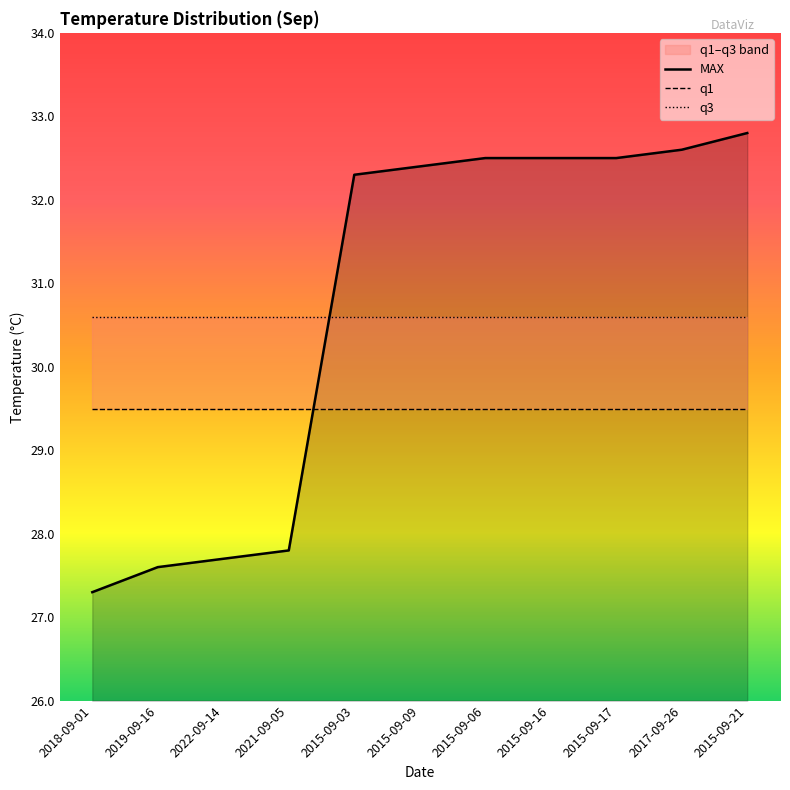

Which series has the largest total across all categories?

MAX